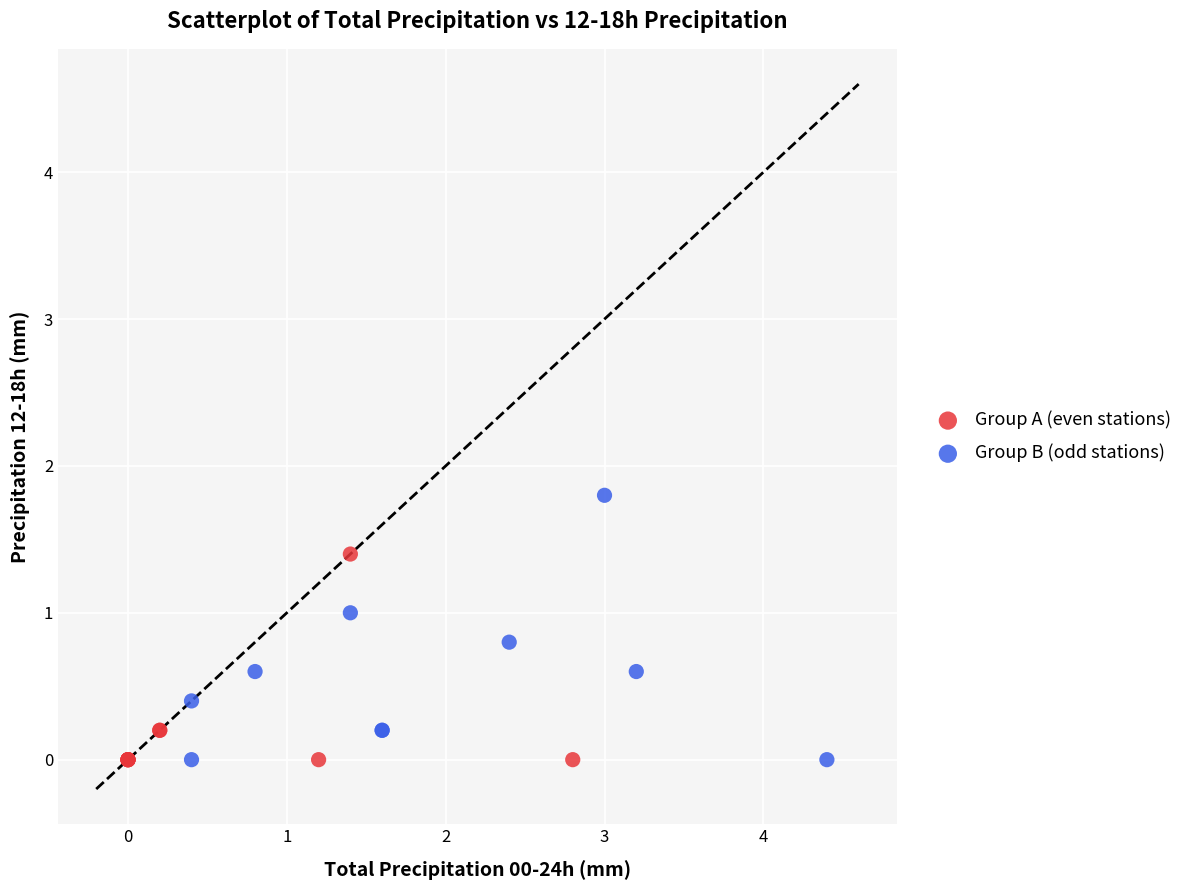

Which series contains the highest Y value?

Group B (odd stations)